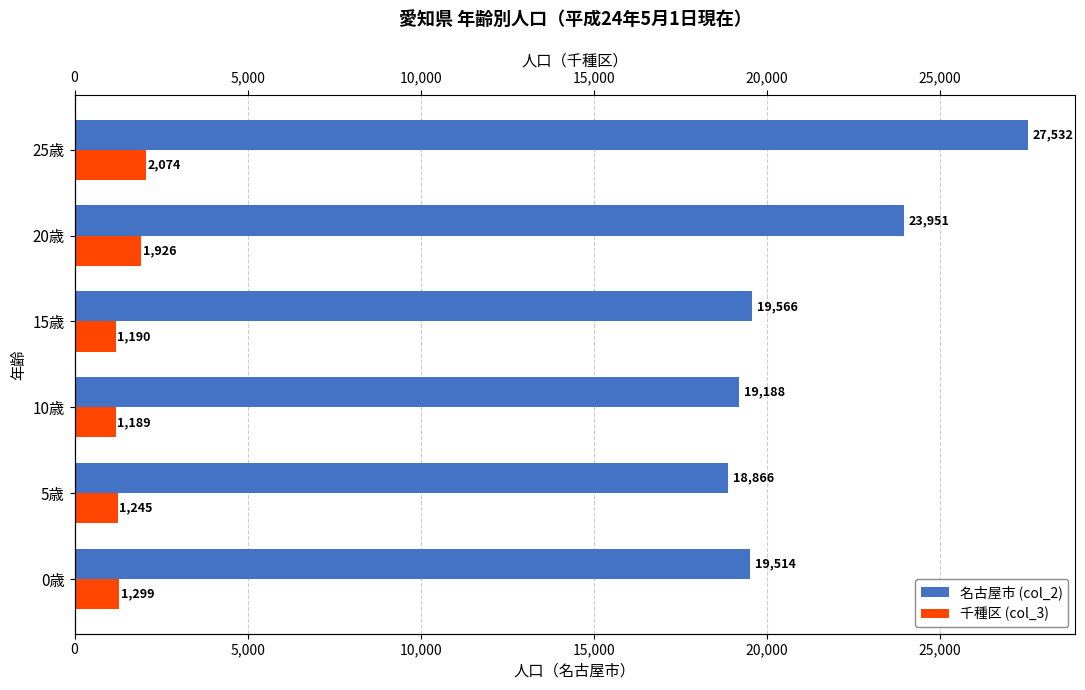

Reading right to left, what are all the values shown in this chart?

名古屋市 (col_2): 27532	23951	19566	19188	18866	19514
千種区 (col_3): 2074	1926	1190	1189	1245	1299